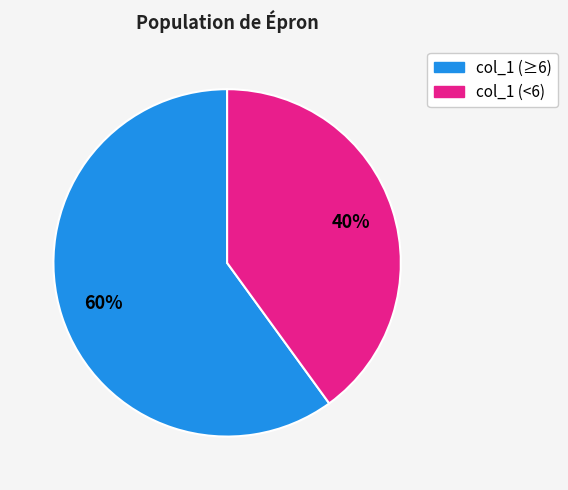

How many segments does this pie chart have?

2